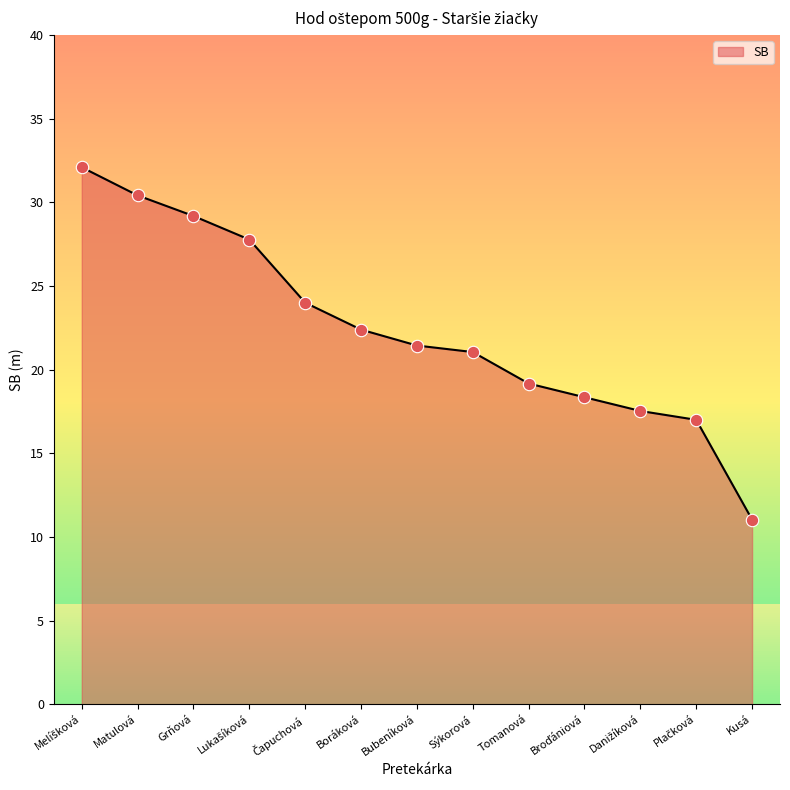

Between Boráková and Matulová, which is larger?

Matulová